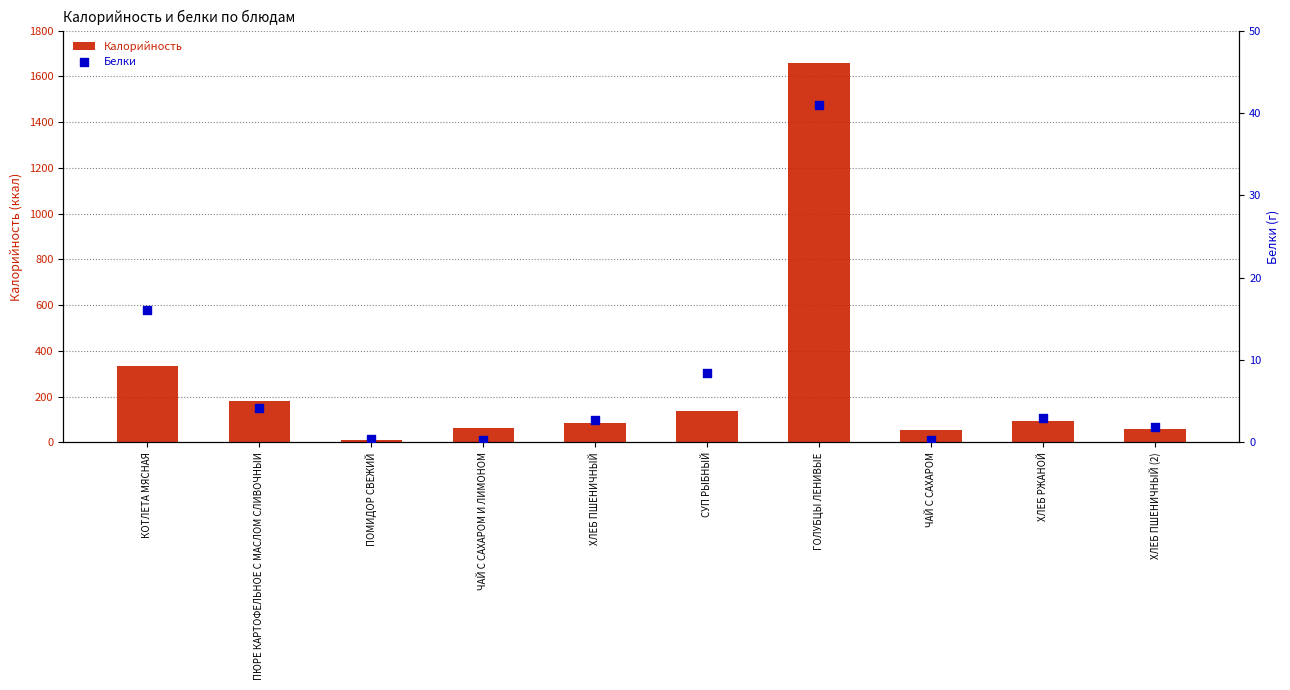

At which category is the sum across all series the highest?

ГОЛУБЦЫ ЛЕНИВЫЕ